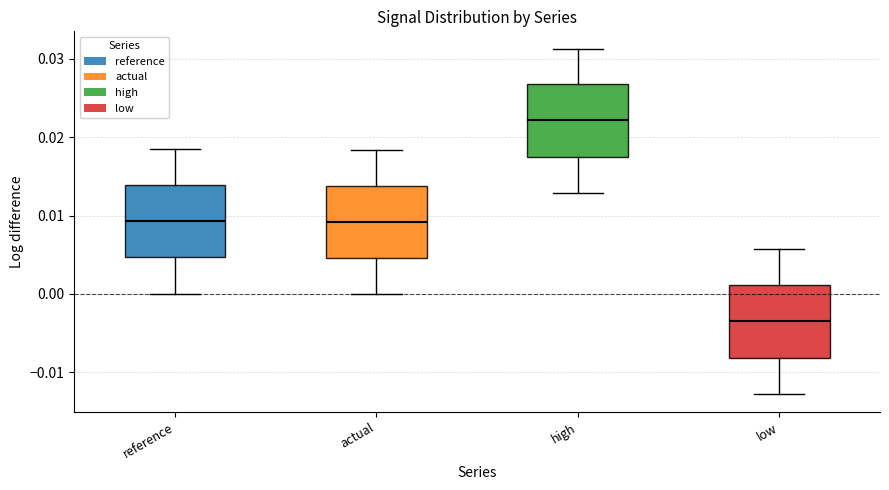

Reading left to right, transcribe this box plot: for each box, give where its median line is, the range the box spans, and where its two whiskers end, as read against the y-axis. The values are not printed on the chart, so give them approximately, as read against the axis.

reference: median 0.009, box 0.005 to 0.014, whiskers 0.000 to 0.018
actual: median 0.009, box 0.005 to 0.014, whiskers 0.000 to 0.018
high: median 0.022, box 0.017 to 0.027, whiskers 0.013 to 0.031
low: median -0.004, box -0.008 to 0.001, whiskers -0.013 to 0.006